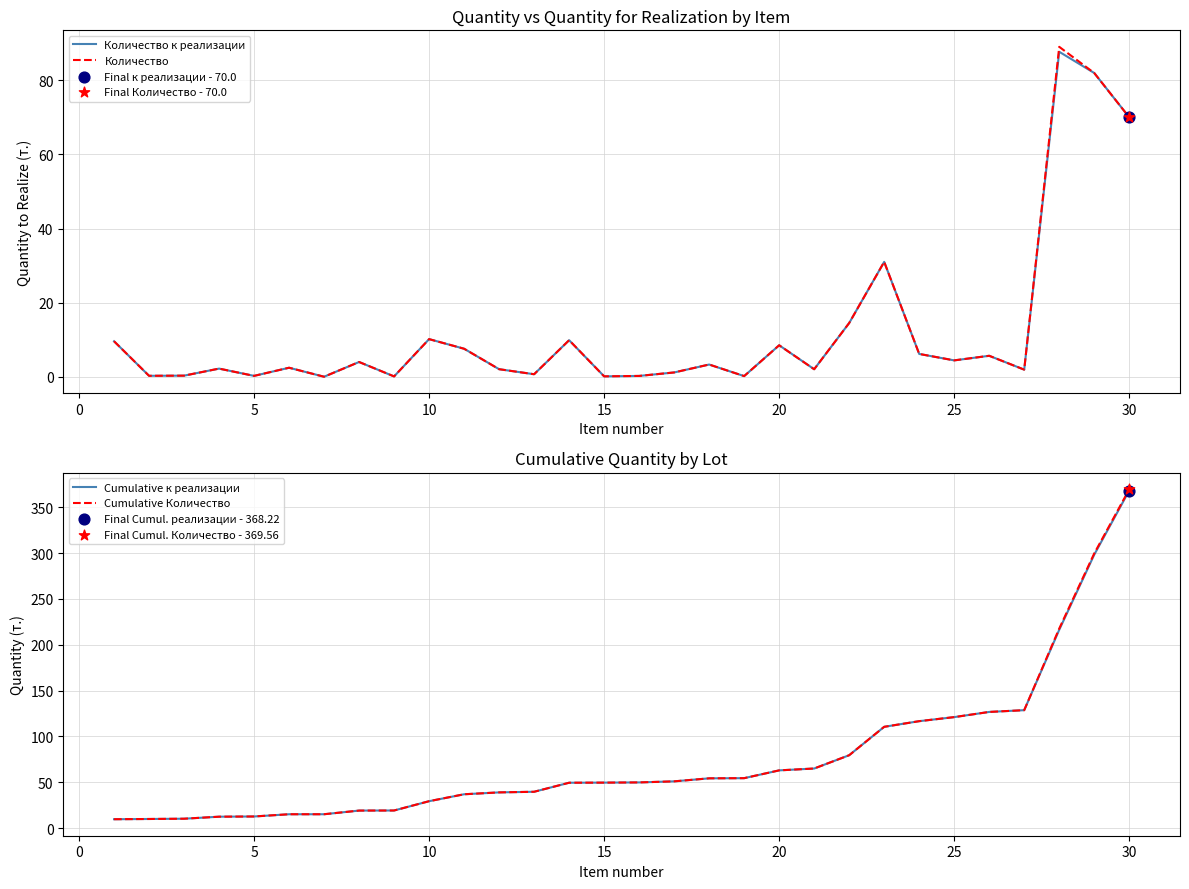

Which series contains the highest Y value?

Cumulative Количество